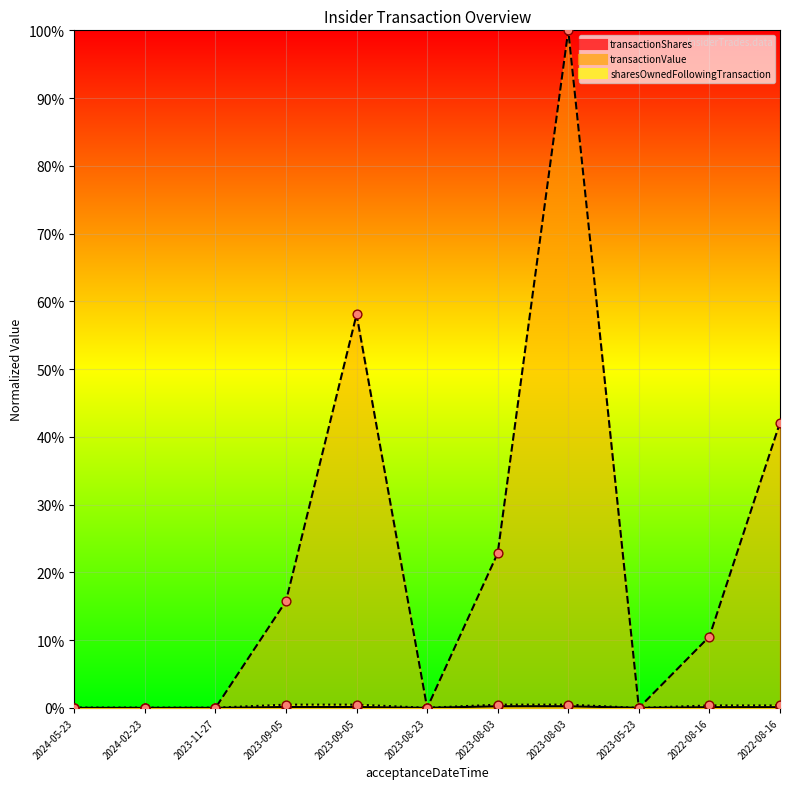

What are all the series names shown in the legend?

transactionShares, transactionValue, sharesOwnedFollowingTransaction